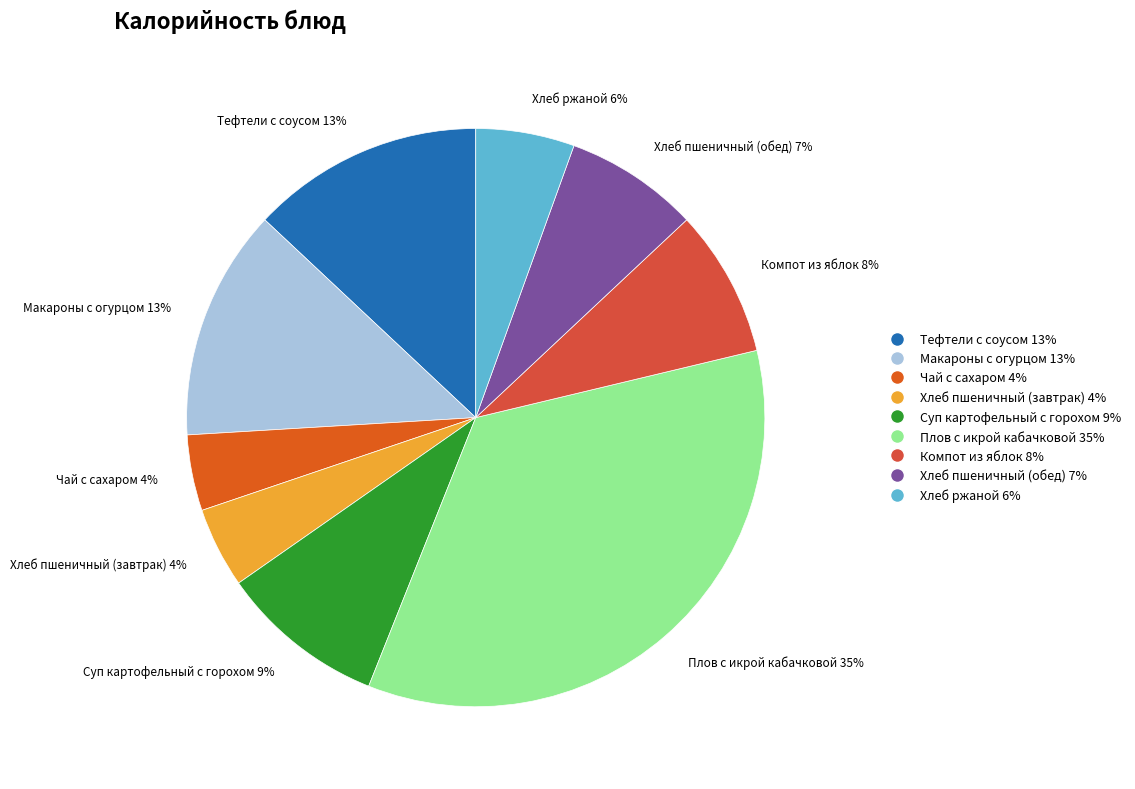

Which has a higher value, Чай с сахаром or Суп картофельный с горохом?

Суп картофельный с горохом